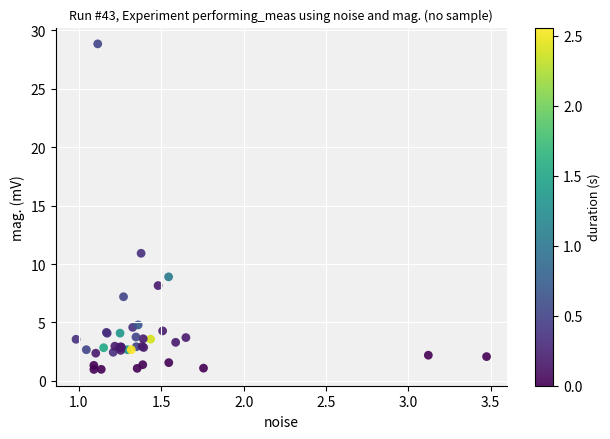

What Y value in the scatter plot is closest to 14?

10.9